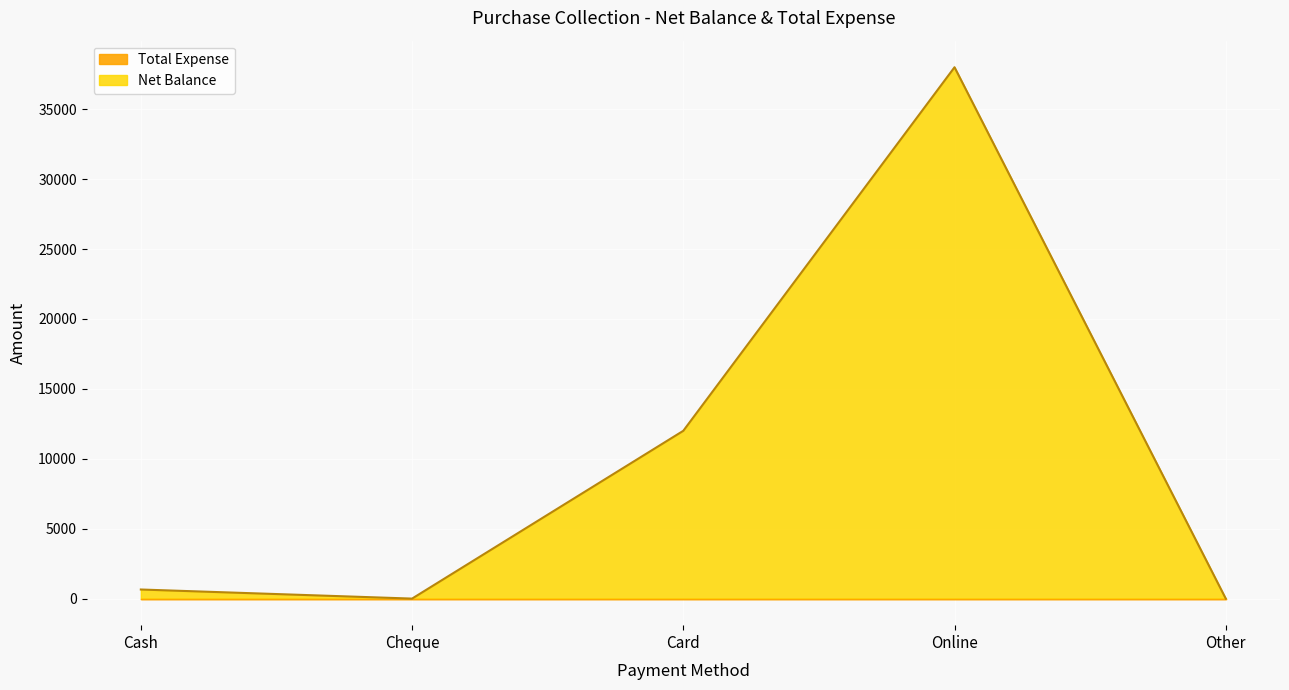

Reading left to right, what are all the values shown in this chart?

650	0	12000	38000	0